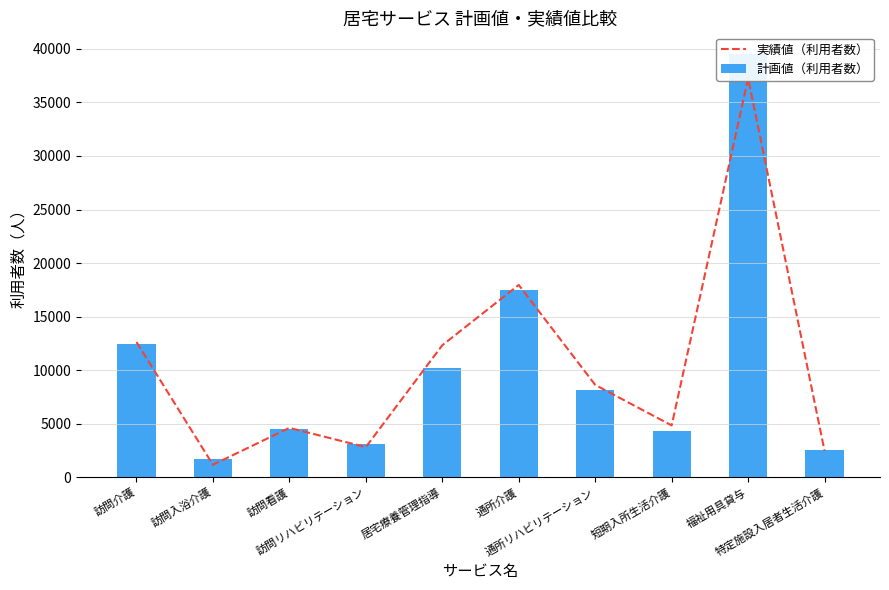

Rank the series at 居宅療養管理指導 from highest to lowest value.

実績値（利用者数）, 計画値（利用者数）